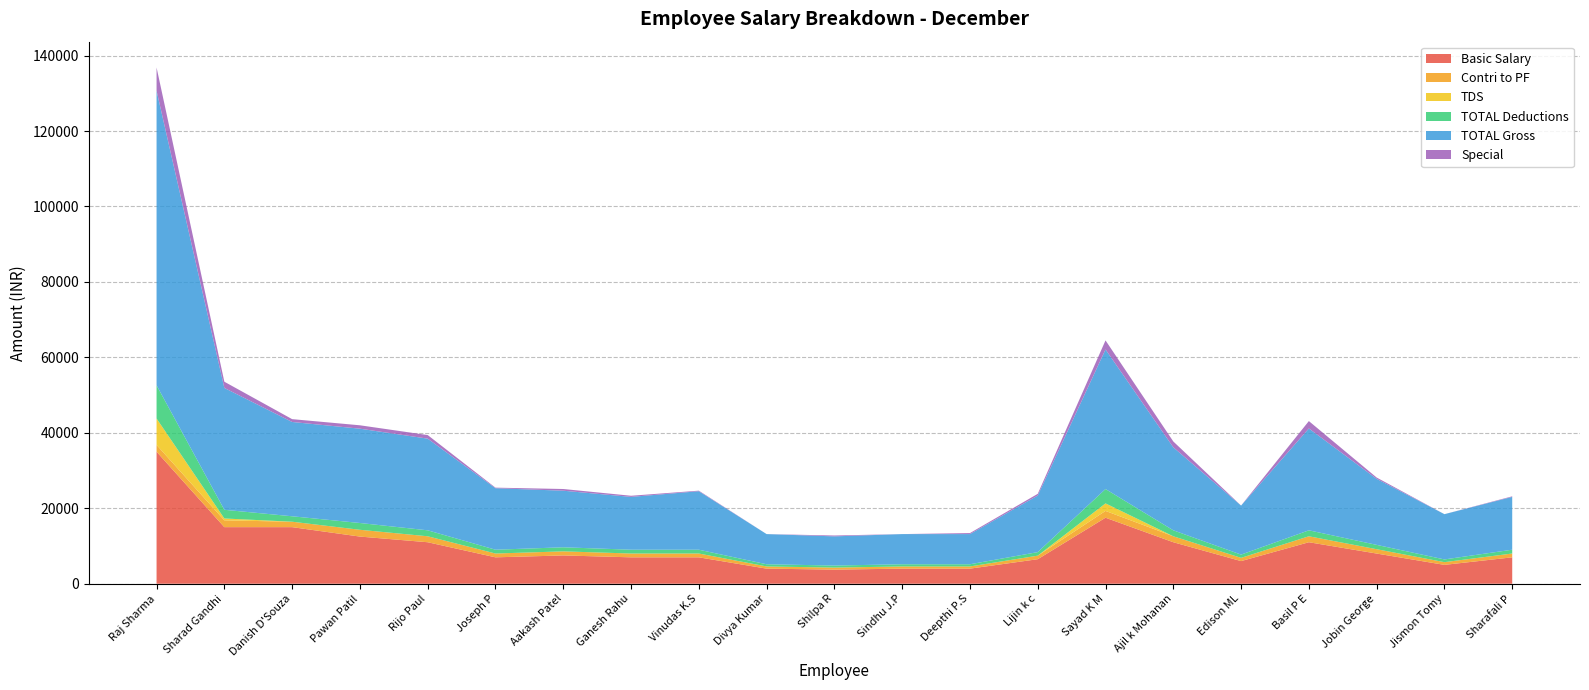

Reading left to right, transcribe all the data shown in this chart.

Basic Salary: Raj Sharma=35000	Sharad Gandhi=15000	Danish D'Souza=15000	Pawan Patil=12500	Rijo Paul=11000	Joseph P=7000	Aakash Patel=7500	Ganesh Rahu=7000	Vinudas K.S=7000	Divya Kumar=4000	Shilpa R=3740	Sindhu J.P=4000	Deepthi P.S=4000	Lijin k c=6500	Sayad K M=17500	Ajil k Mohanan=11000	Edison ML=6000	Basil P E=11000	Jobin George=8000	Jismon Tomy=5000	Sharafali P=7000
Contri to PF: Raj Sharma=1800	Sharad Gandhi=1800	Danish D'Souza=1440	Pawan Patil=1800	Rijo Paul=1580	Joseph P=1010	Aakash Patel=1080	Ganesh Rahu=1010	Vinudas K.S=1010	Divya Kumar=580	Shilpa R=540	Sindhu J.P=580	Deepthi P.S=580	Lijin k c=940	Sayad K M=1800	Ajil k Mohanan=1580	Edison ML=860	Basil P E=1580	Jobin George=1150	Jismon Tomy=720	Sharafali P=1010
TDS: Raj Sharma=7000	Sharad Gandhi=500	Danish D'Souza=0	Pawan Patil=0	Rijo Paul=0	Joseph P=0	Aakash Patel=0	Ganesh Rahu=0	Vinudas K.S=0	Divya Kumar=0	Shilpa R=0	Sindhu J.P=0	Deepthi P.S=0	Lijin k c=0	Sayad K M=2000	Ajil k Mohanan=0	Edison ML=0	Basil P E=0	Jobin George=0	Jismon Tomy=0	Sharafali P=0
TOTAL Deductions: Raj Sharma=8800	Sharad Gandhi=2300	Danish D'Souza=1440	Pawan Patil=1800	Rijo Paul=1580	Joseph P=1010	Aakash Patel=1080	Ganesh Rahu=1010	Vinudas K.S=1010	Divya Kumar=580	Shilpa R=540	Sindhu J.P=580	Deepthi P.S=580	Lijin k c=940	Sayad K M=3800	Ajil k Mohanan=1580	Edison ML=860	Basil P E=1580	Jobin George=1150	Jismon Tomy=720	Sharafali P=1010
TOTAL Gross: Raj Sharma=78100	Sharad Gandhi=32300	Danish D'Souza=25000	Pawan Patil=25000	Rijo Paul=24300	Joseph P=16300	Aakash Patel=15000	Ganesh Rahu=14000	Vinudas K.S=15500	Divya Kumar=8000	Shilpa R=7734	Sindhu J.P=8000	Deepthi P.S=7999	Lijin k c=15000	Sayad K M=37000	Ajil k Mohanan=22000	Edison ML=13000	Basil P E=26997	Jobin George=17500	Jismon Tomy=12000	Sharafali P=14000
Special: Raj Sharma=6150	Sharad Gandhi=1650	Danish D'Souza=750	Pawan Patil=900	Rijo Paul=950	Joseph P=150	Aakash Patel=450	Ganesh Rahu=300	Vinudas K.S=150	Divya Kumar=0	Shilpa R=230	Sindhu J.P=0	Deepthi P.S=270	Lijin k c=450	Sayad K M=2400	Ajil k Mohanan=1550	Edison ML=0	Basil P E=1960	Jobin George=350	Jismon Tomy=0	Sharafali P=150